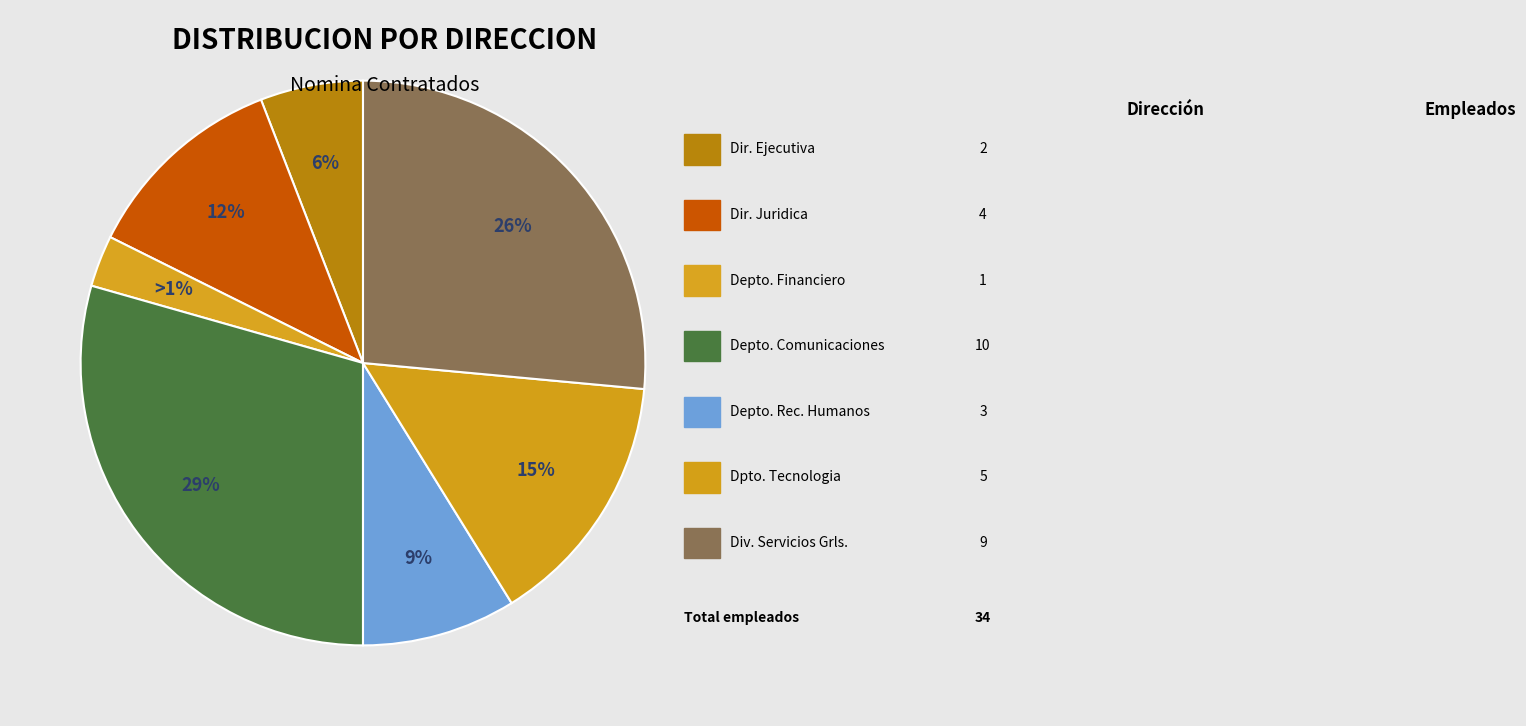

What is the smallest slice in the pie chart?

DEPARTAMENTO FINANCIERO